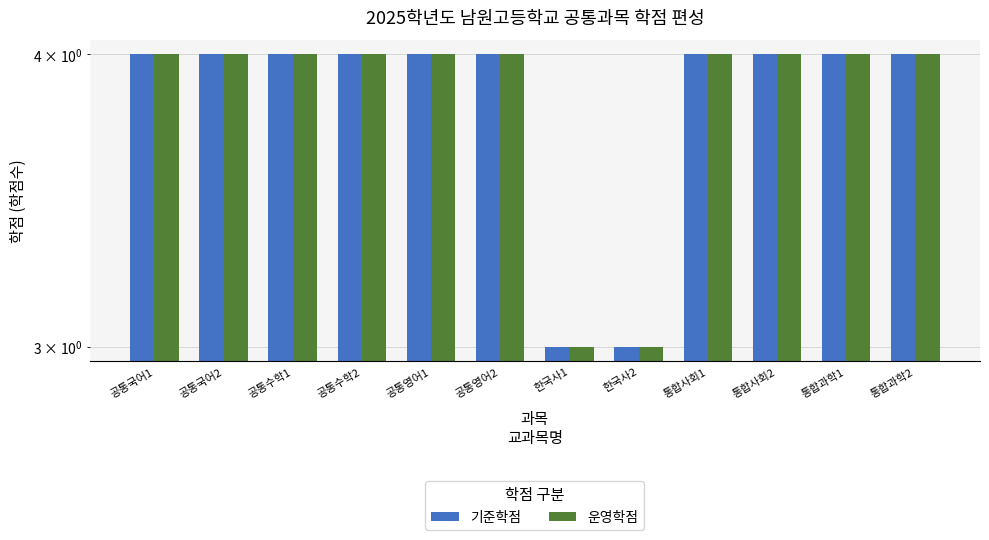

What are all the series names shown in the legend?

기준학점, 운영학점